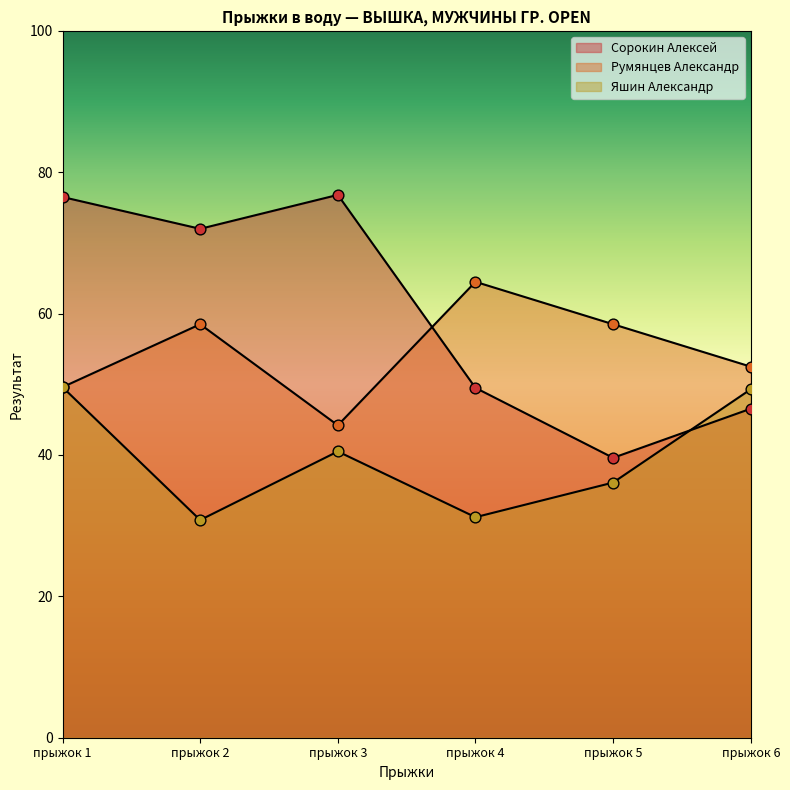

What is the total value across all series at прыжок 1?

175.7